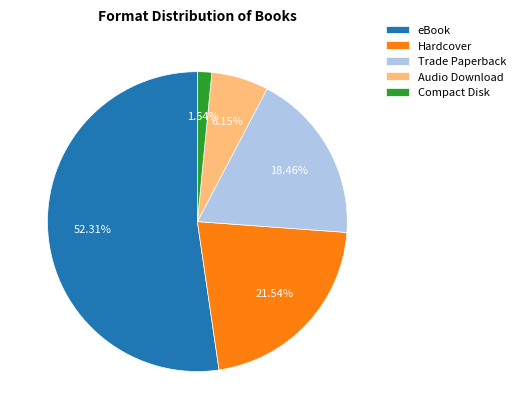

Which has a higher value, Trade Paperback or Hardcover?

Hardcover